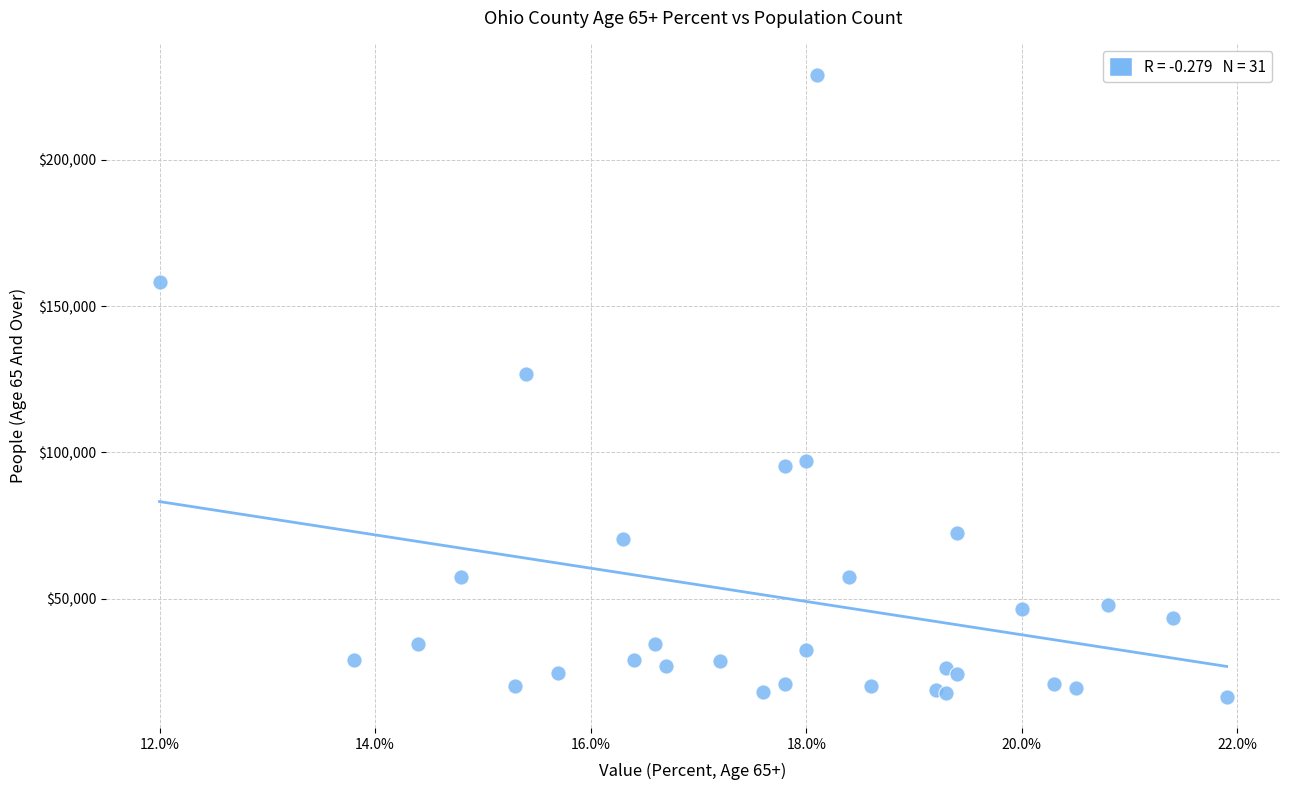

What Y value in the scatter plot is closest to 122793?

126934